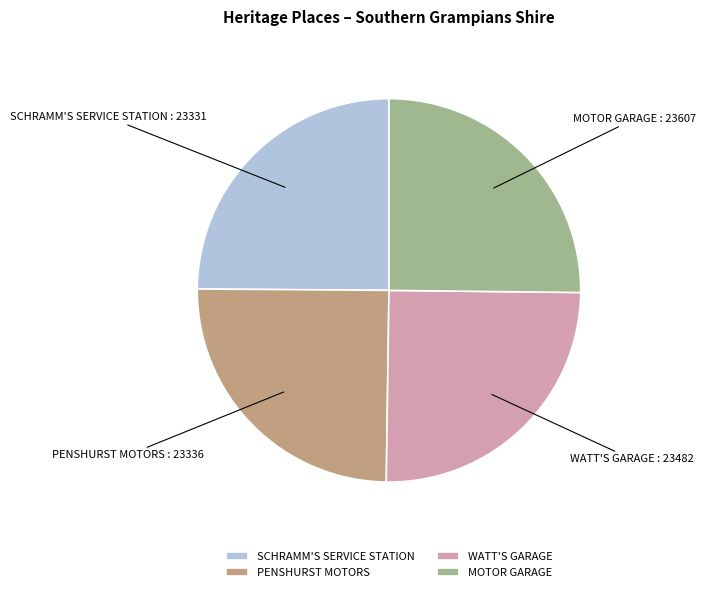

How many segments does this pie chart have?

4